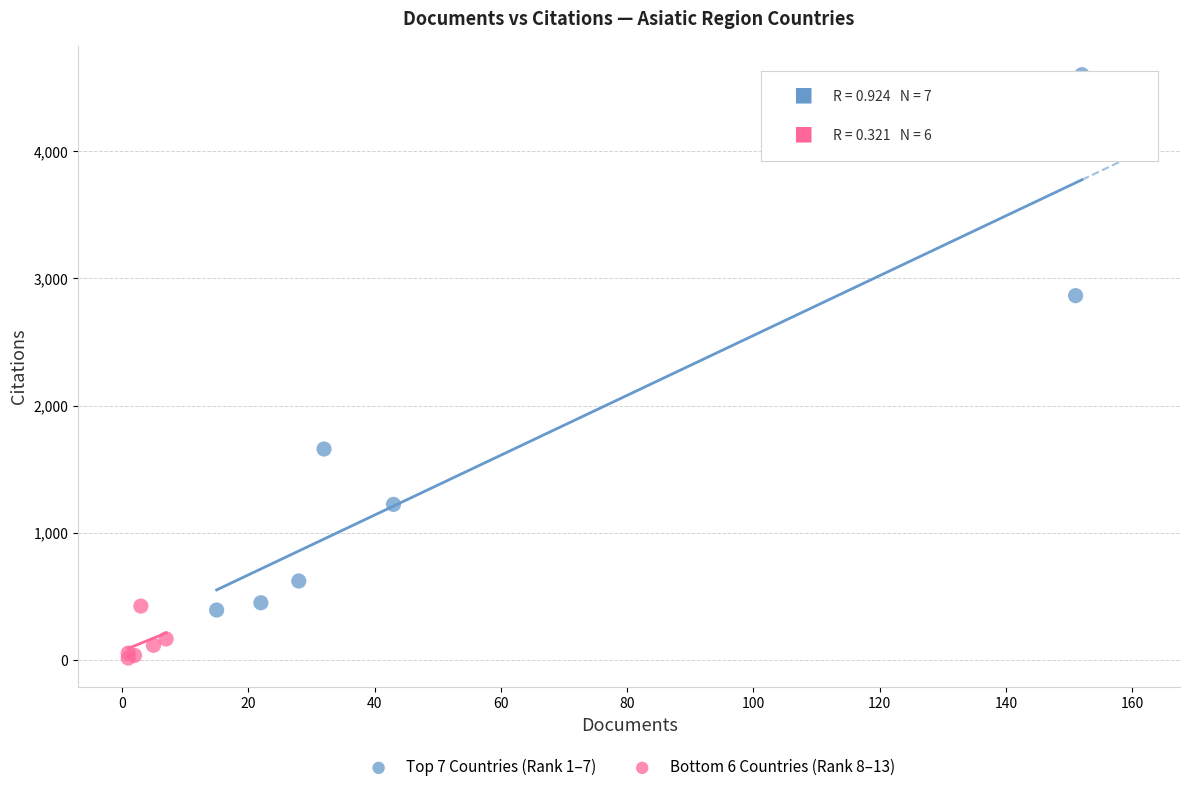

Which series reaches the minimum Y coordinate?

Bottom 6 Countries (Rank 8–13)